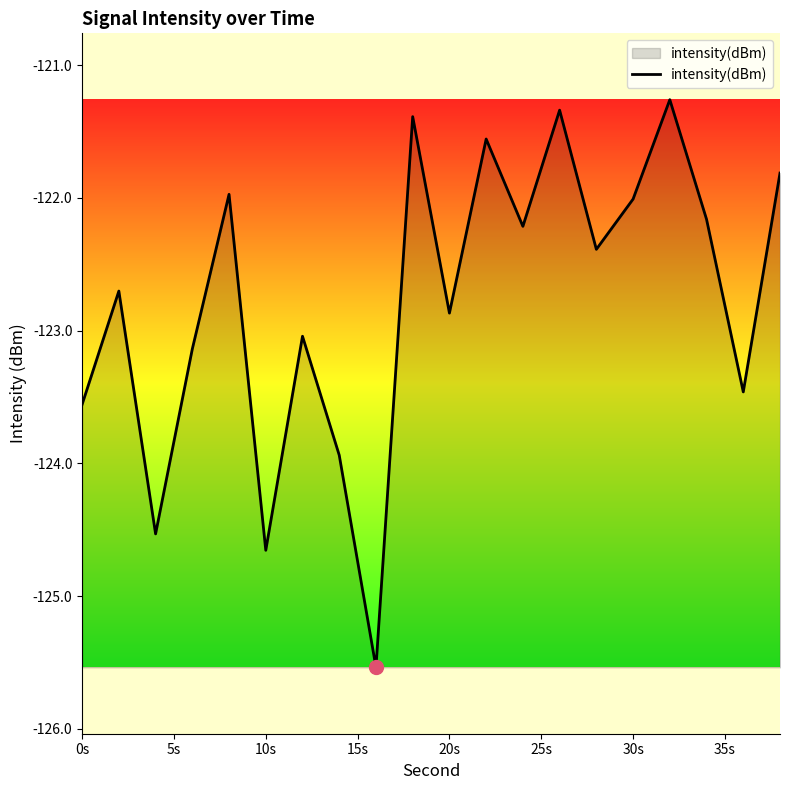

What is the maximum value shown in the chart?

-121.3